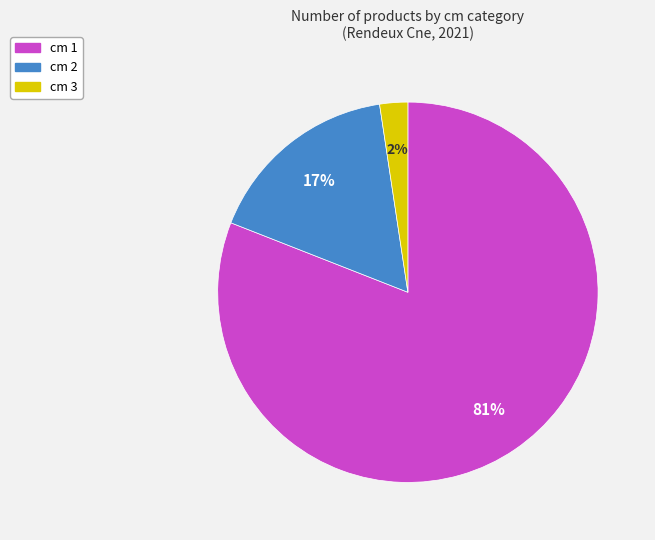

Does any single category account for the majority?

Yes